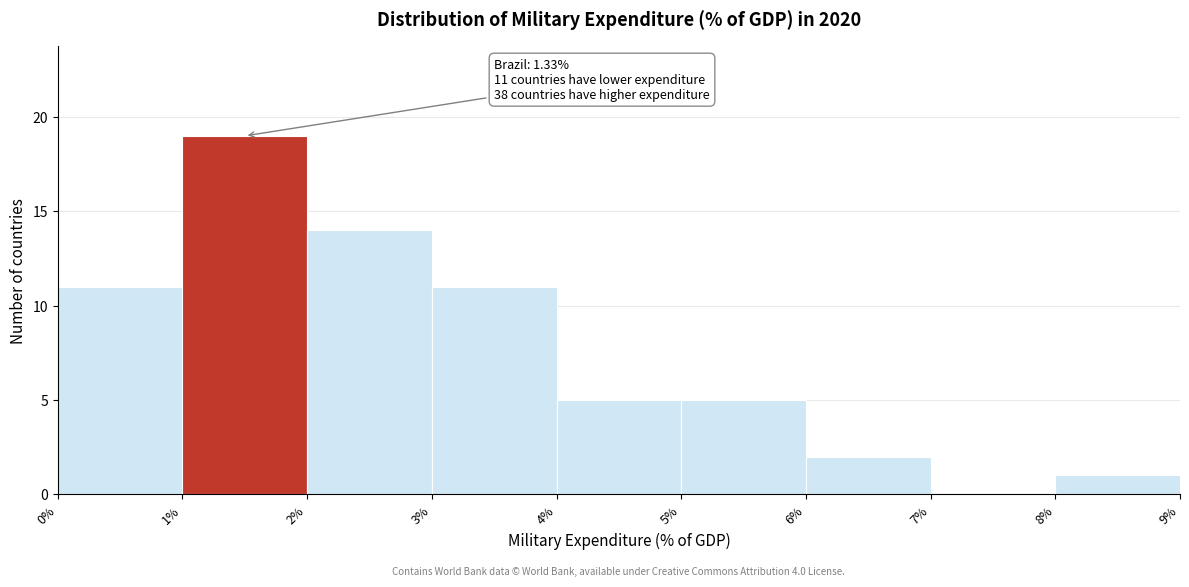

Which range on the x-axis has the tallest bar?

1% to 2%